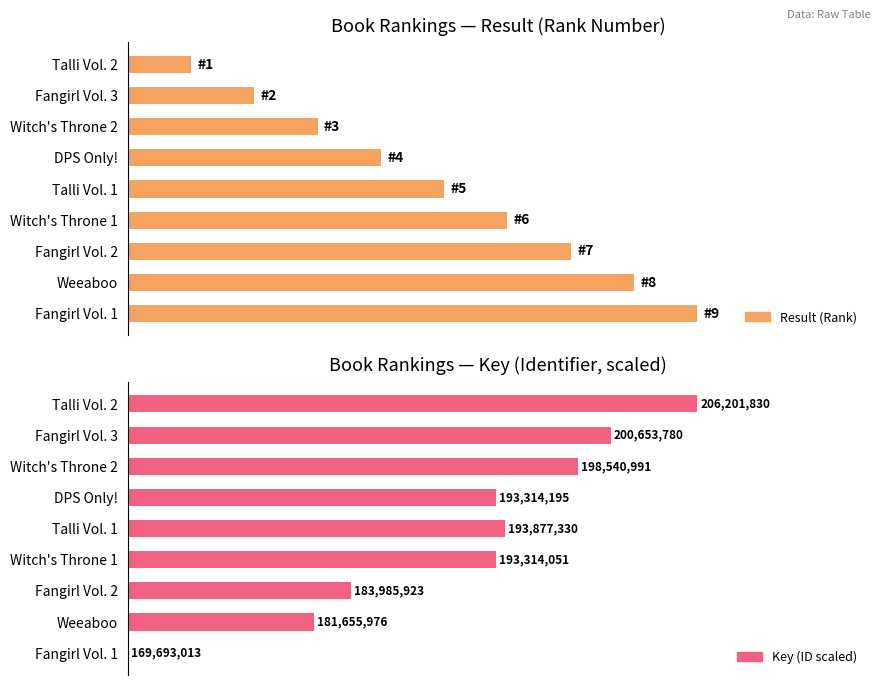

Which series has the largest total across all categories?

Key (scaled)